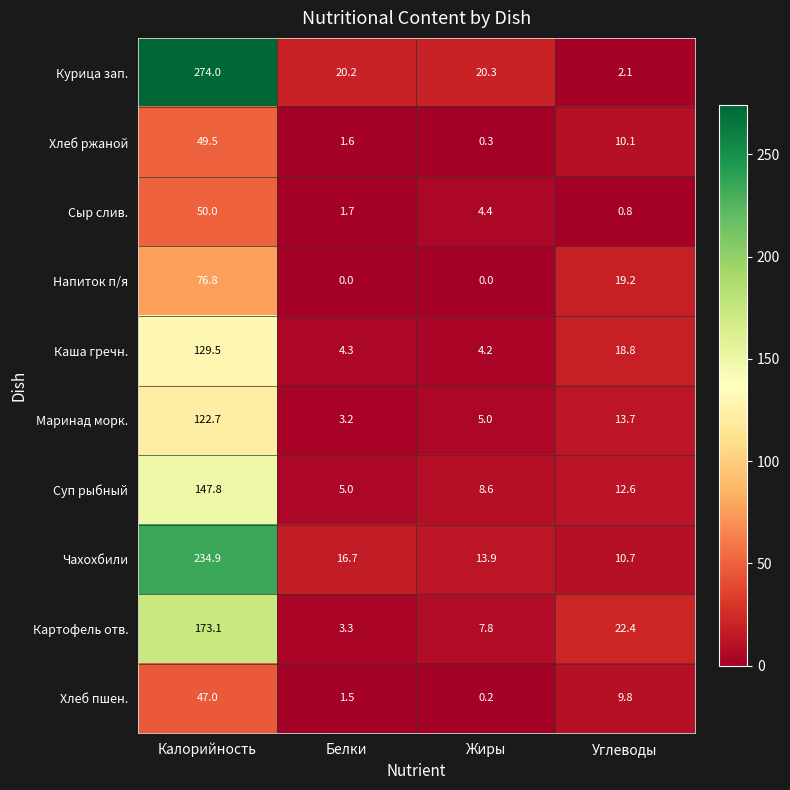

Which series has the largest total across all categories?

Курица зап.